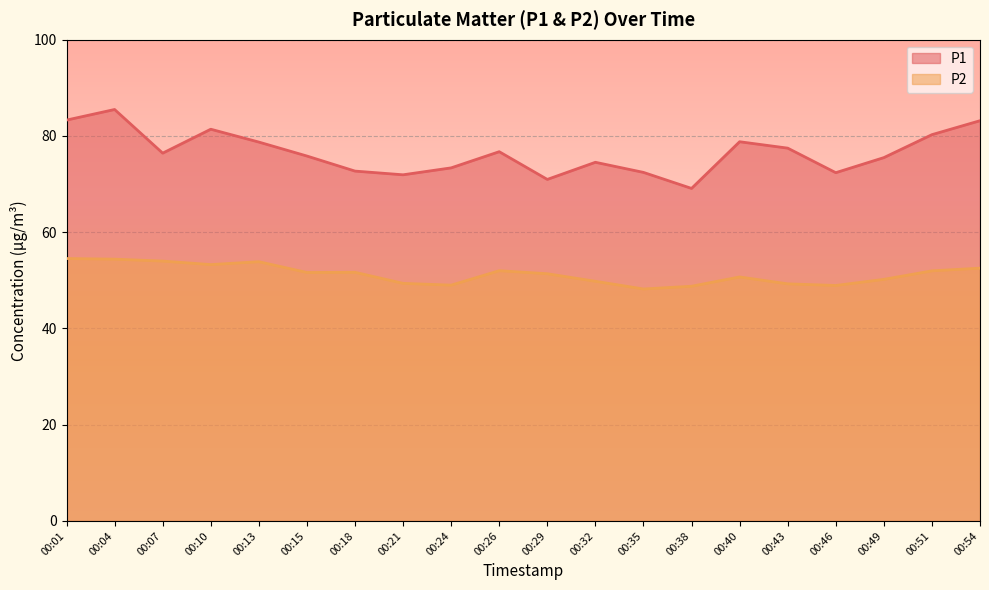

Which series has the largest total across all categories?

P1